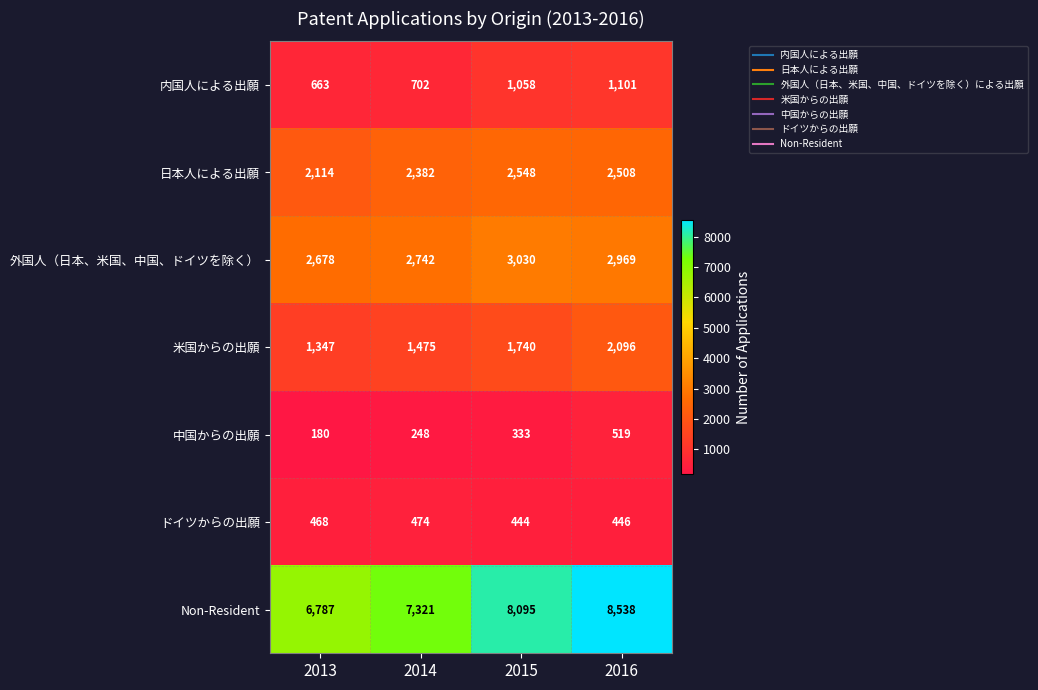

Rank the categories by 米国からの出願 value from lowest to highest.

2013, 2014, 2015, 2016